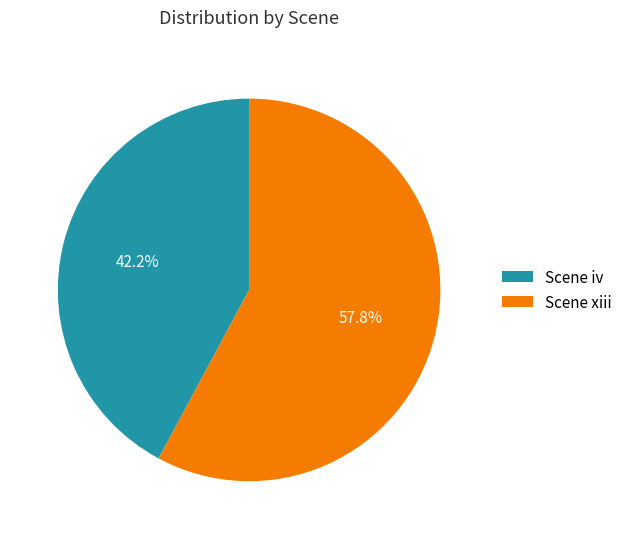

Between Scene xiii and Scene iv, which is larger?

Scene xiii